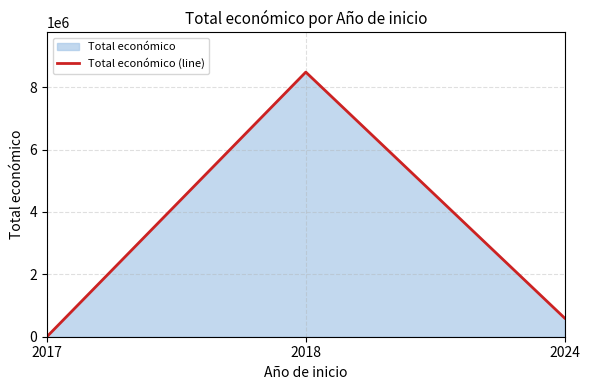

Does the chart have visible grid lines?

Yes